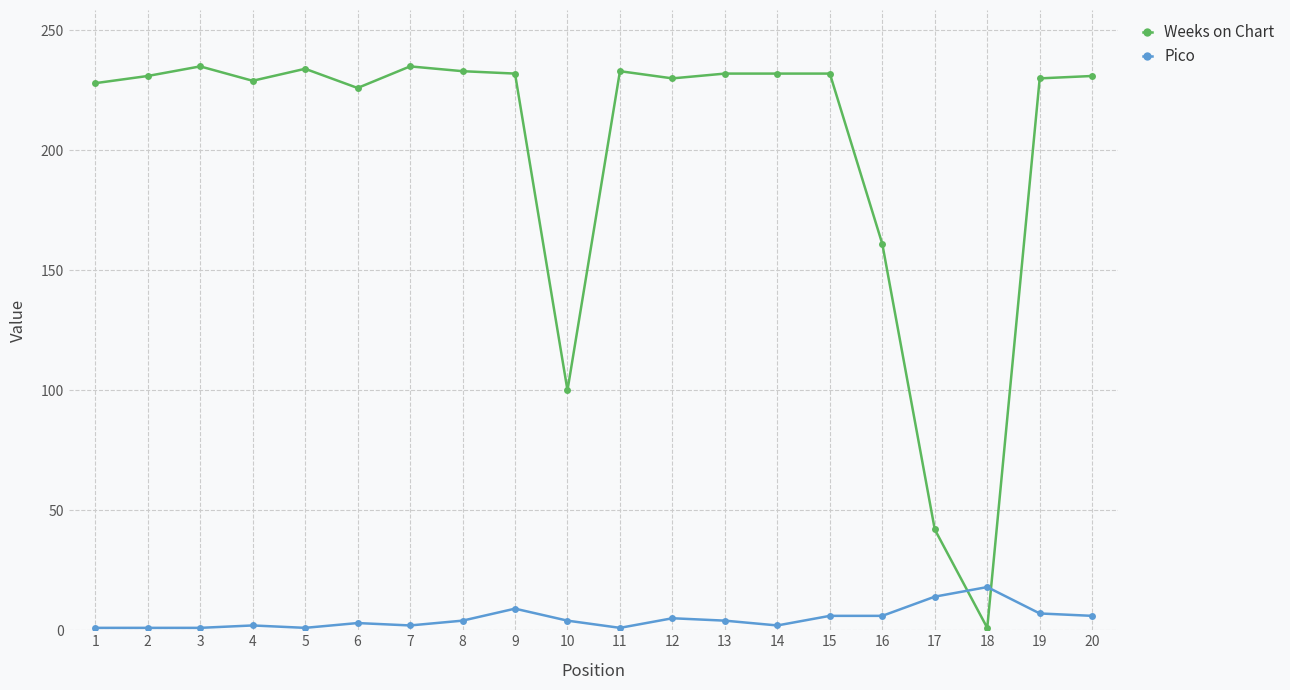

True or false: Pico has more than 1 points higher than both neighbors.

True